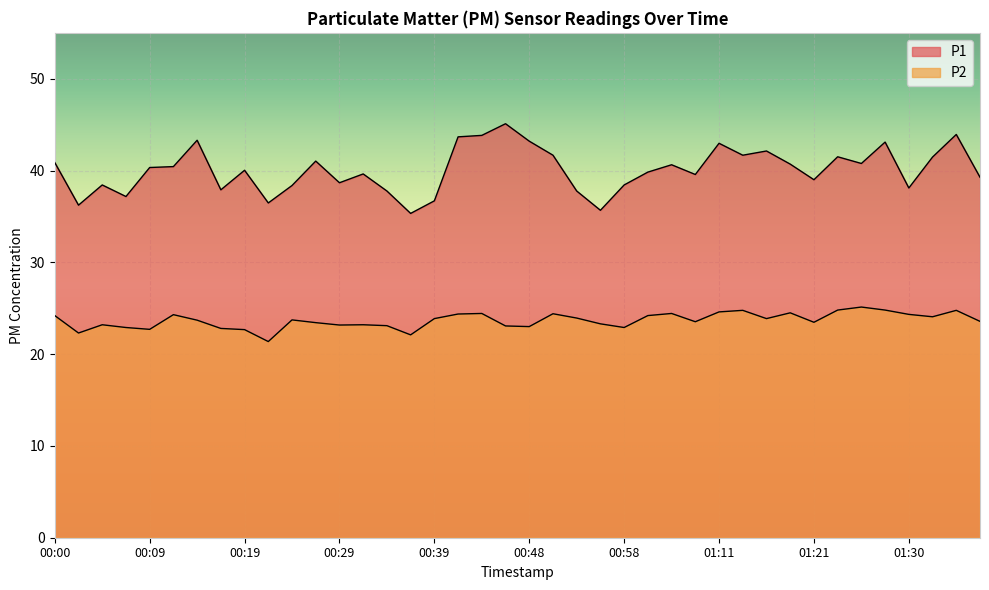

How many categories are shown in the chart?

40